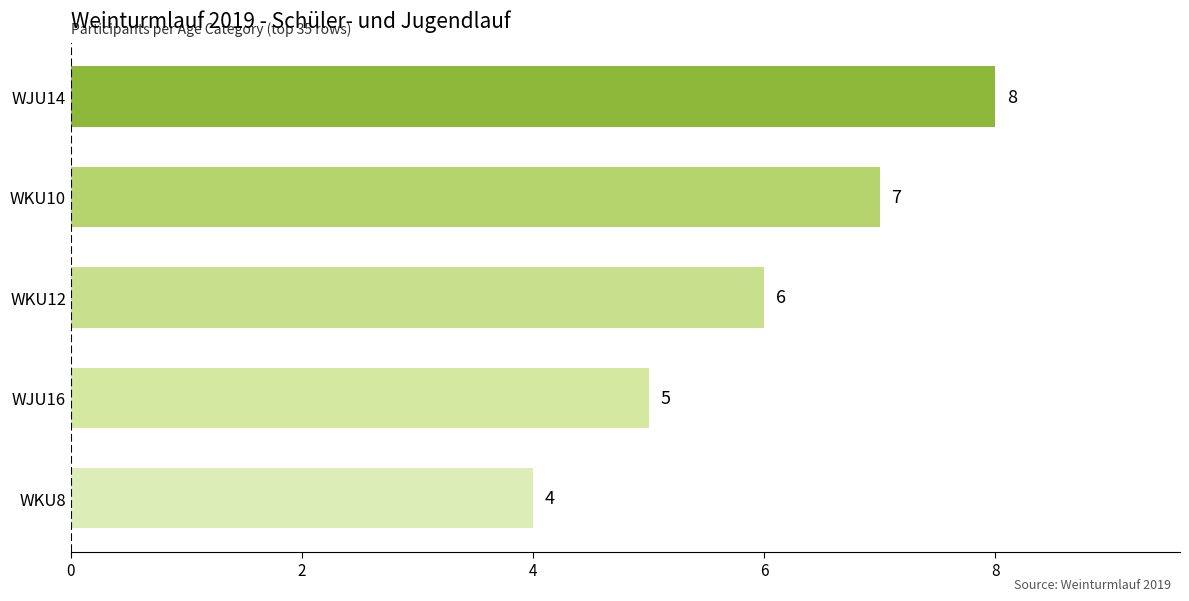

Where is the data nearest to the value 6?

WKU12